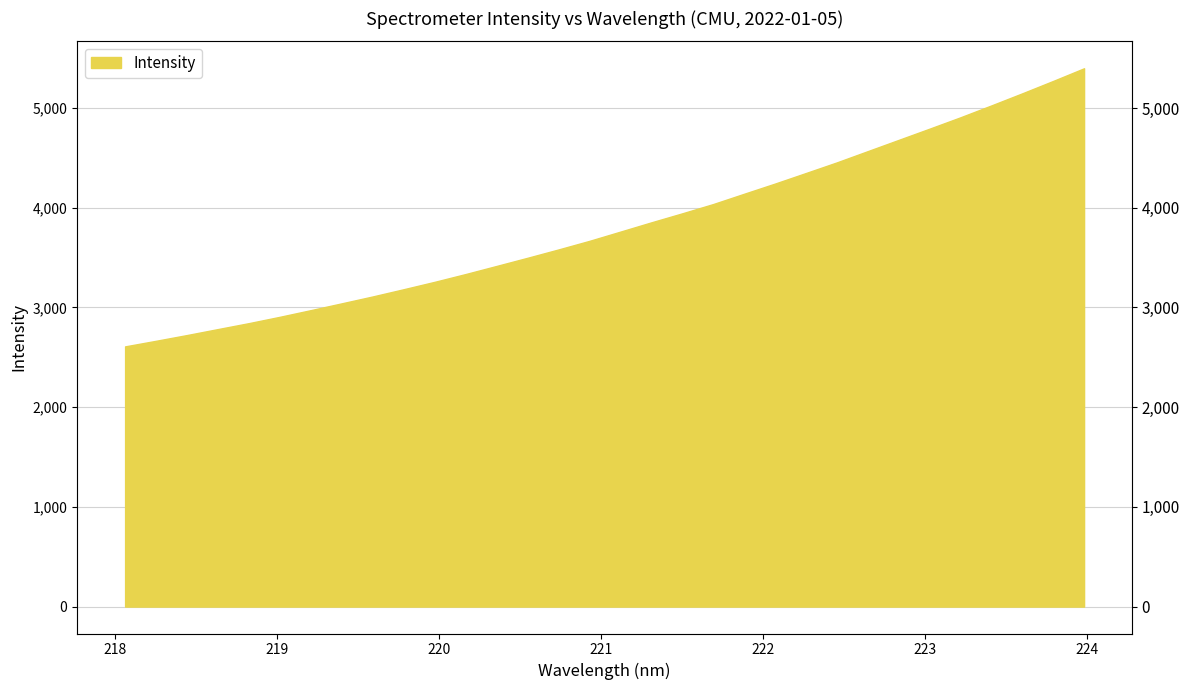

What is the difference between the second highest and second lowest values?

2606.4